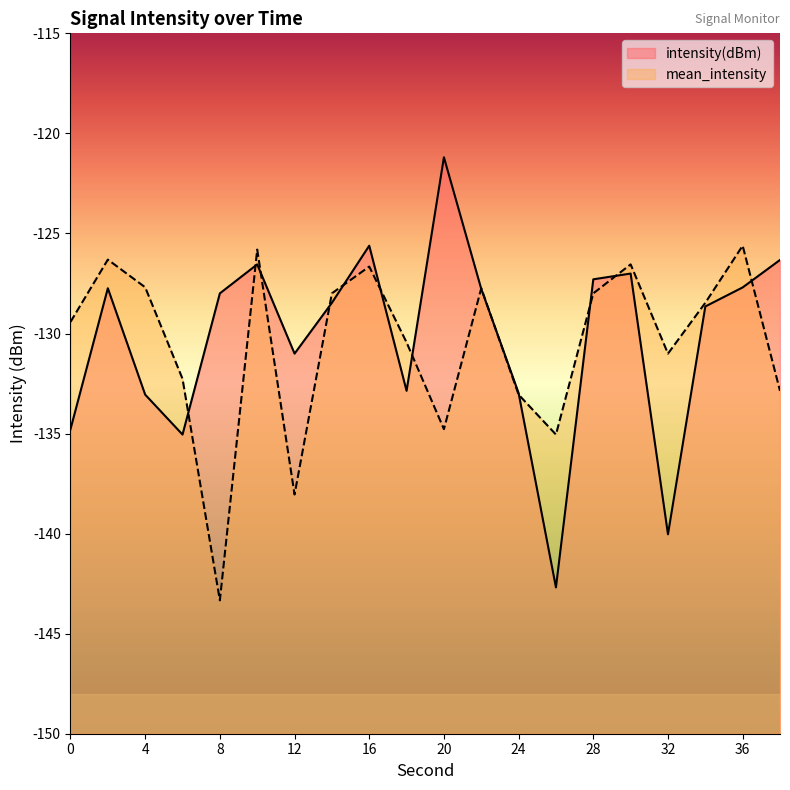

The mean_intensity series shows -54.9 at 38. True or false?

False